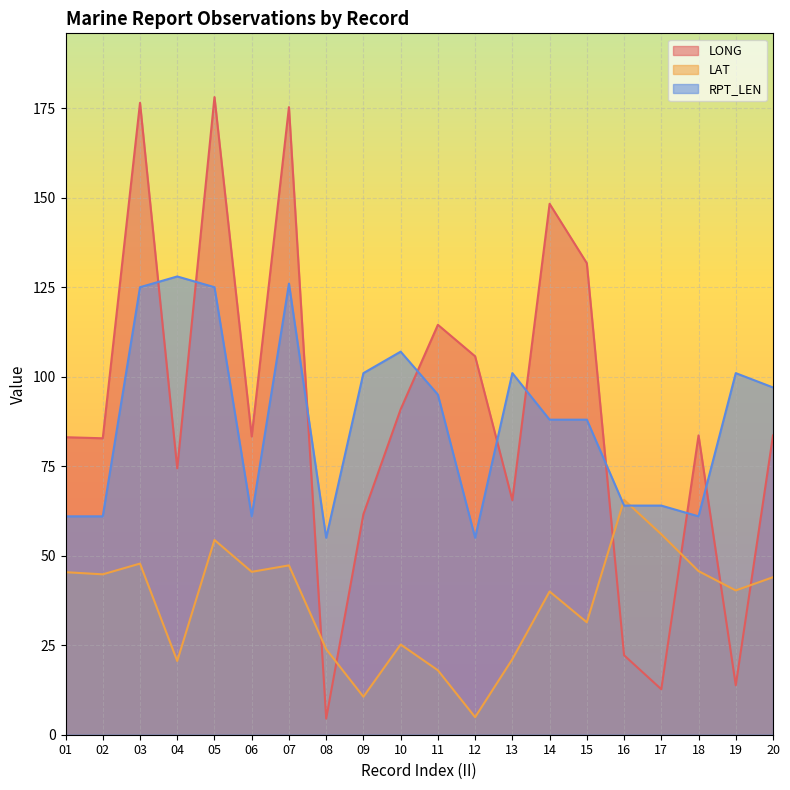

What is the difference between the maximum and minimum values in the LAT series?

60.7